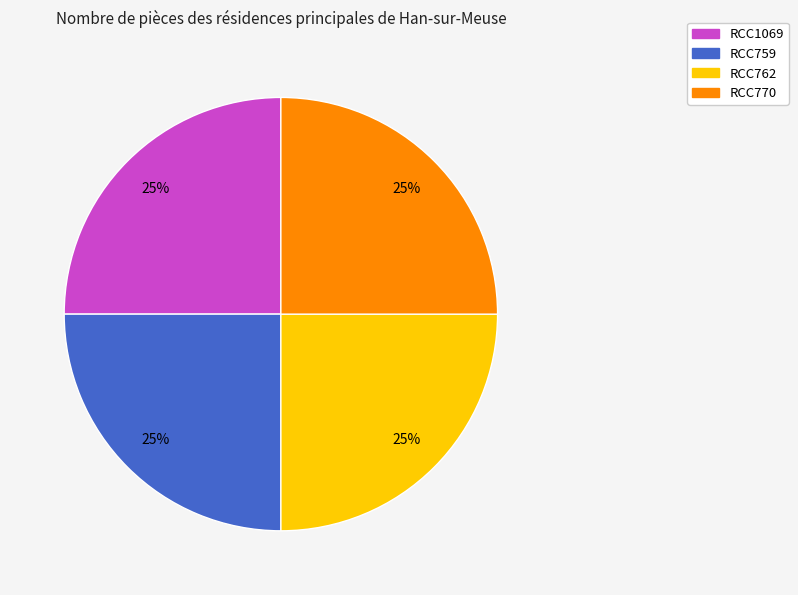

Is RCC762 the majority of the pie?

No